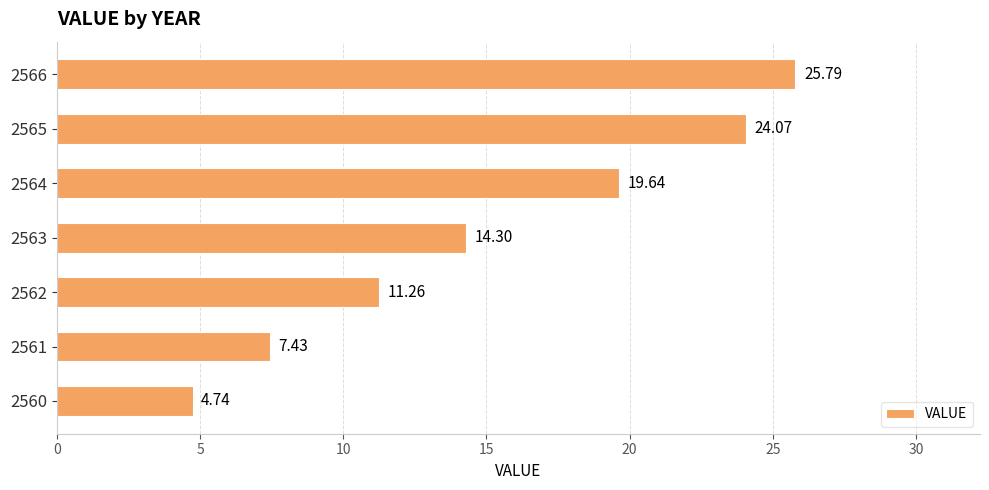

List the labels in order of value, smallest first.

2560, 2561, 2562, 2563, 2564, 2565, 2566